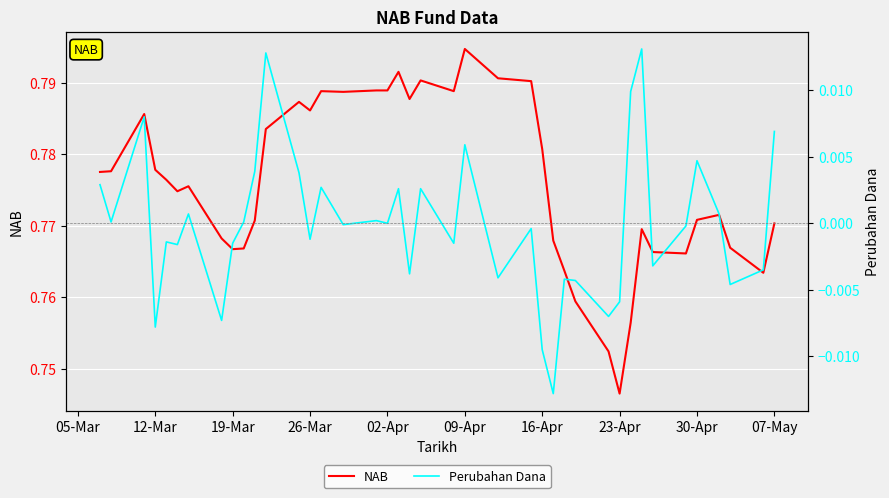

At which label is NAB closest to 0?

23-Apr